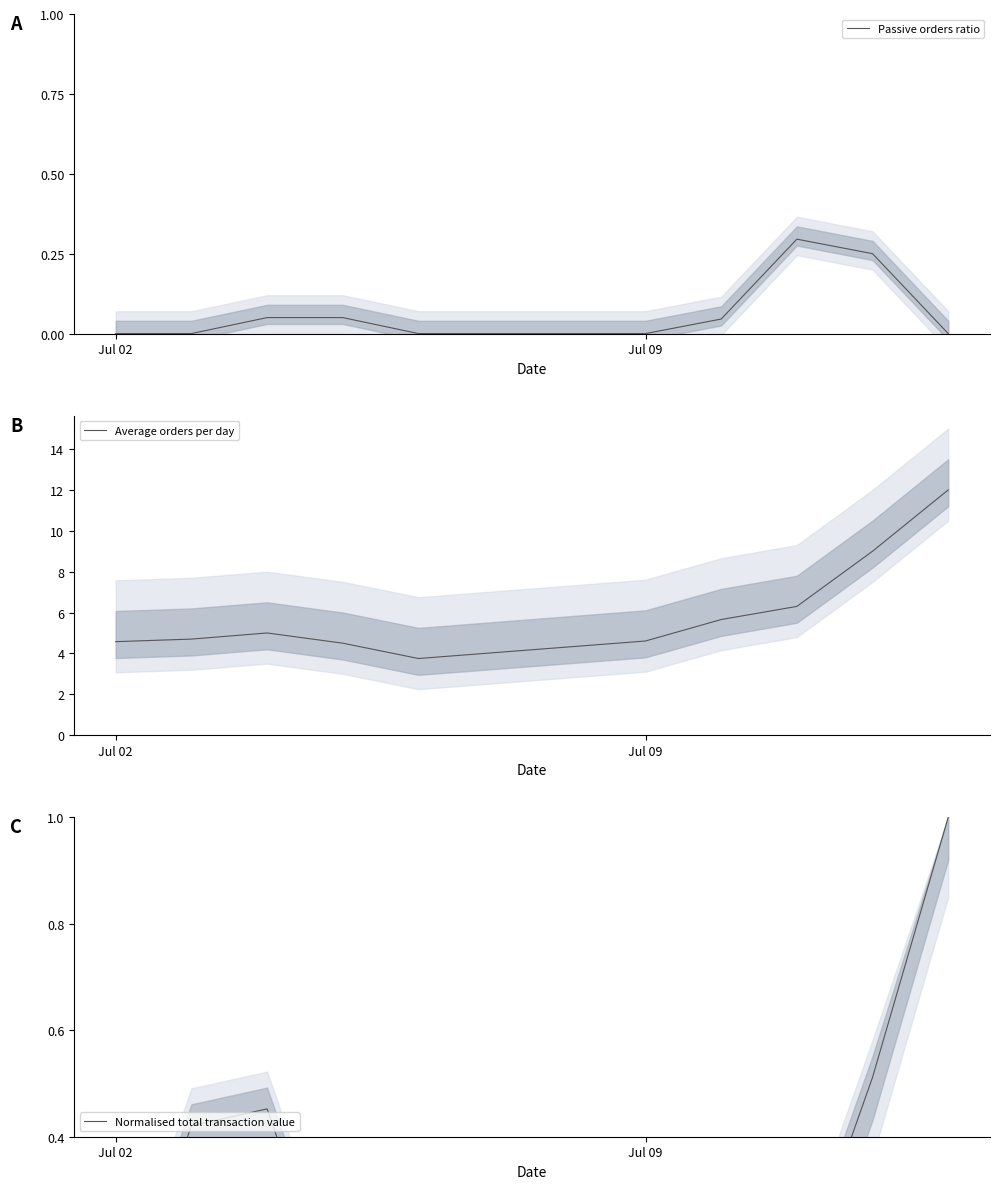

True or false: Average orders per day and Passive orders ratio intersect in this chart.

False